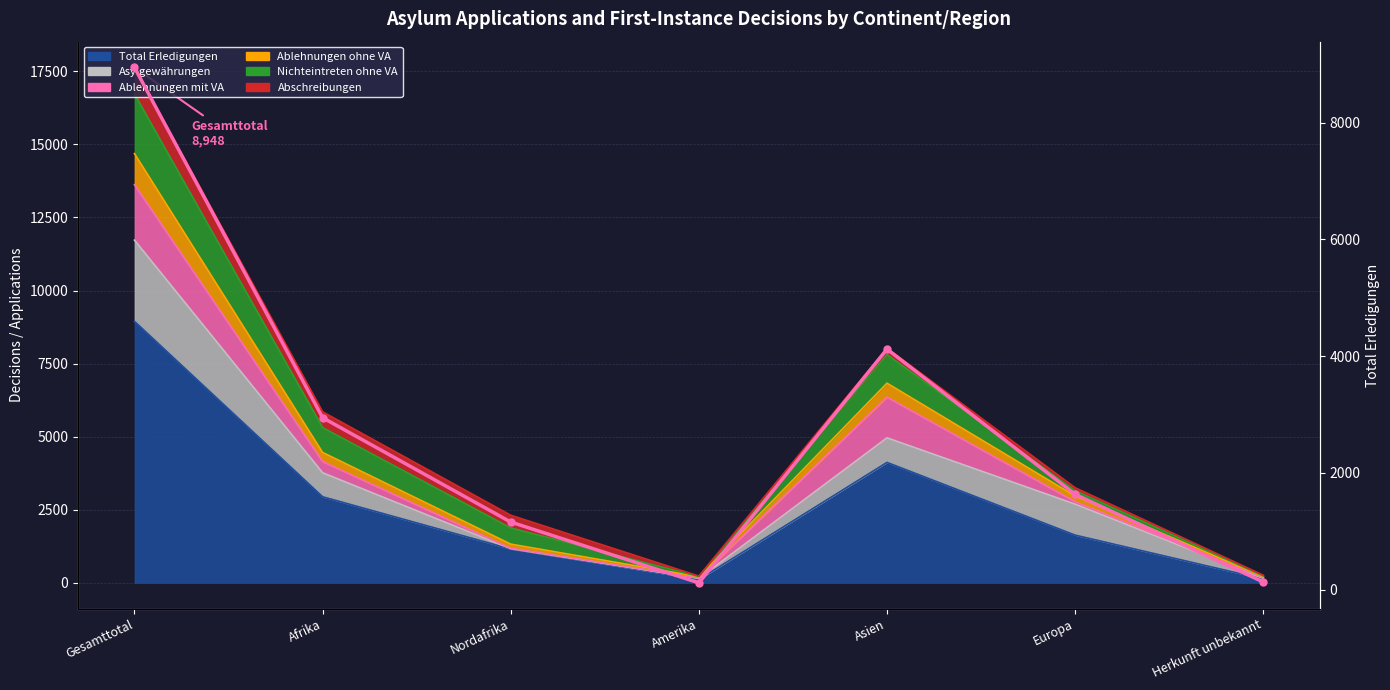

What is the difference between the maximum and minimum values?

8832